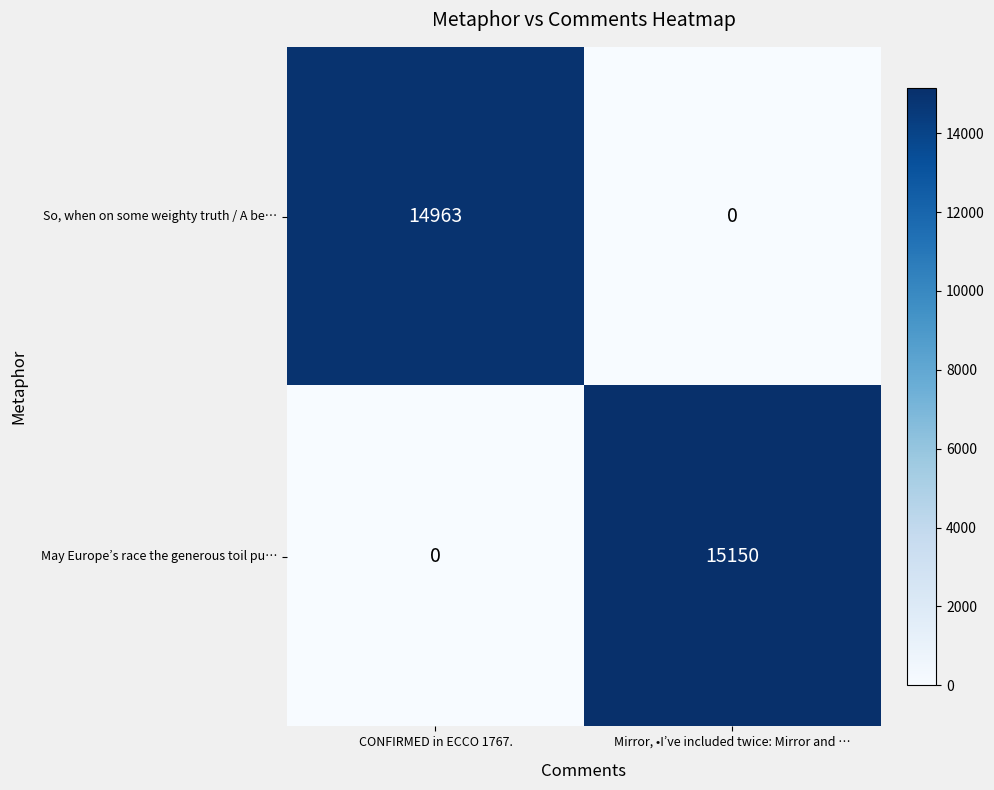

Reading left to right, list all the values displayed in this chart.

So, when on some weighty truth / A be…: CONFIRMED in ECCO 1767.=14963	Mirror, •I’ve included twice: Mirror and …=0
May Europe’s race the generous toil pu…: CONFIRMED in ECCO 1767.=0	Mirror, •I’ve included twice: Mirror and …=15150